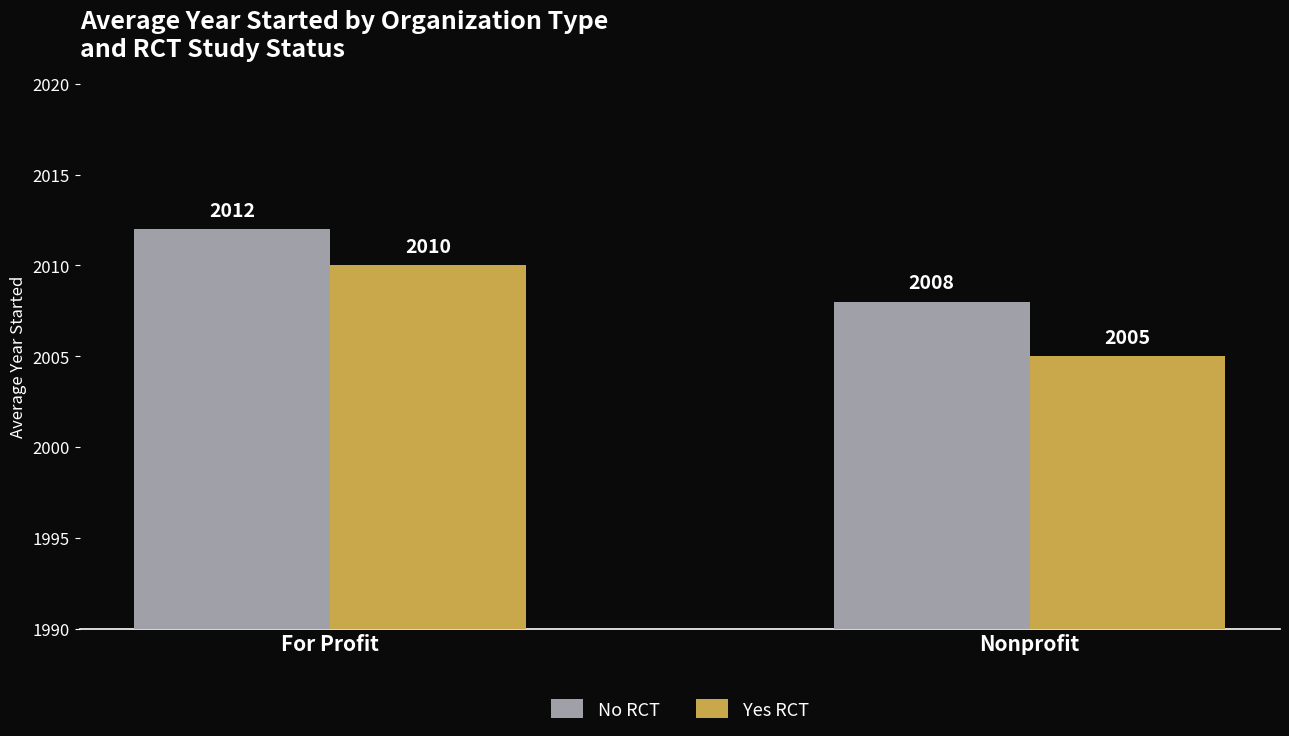

Rank the series at For Profit from highest to lowest value.

No RCT, Yes RCT